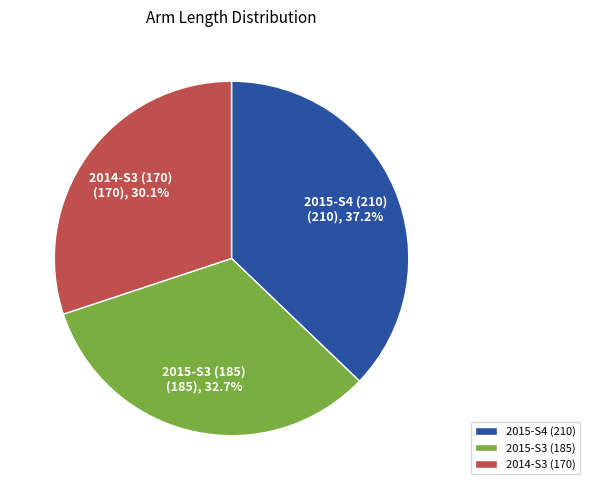

Is the sum of 2015-S4 (210) and 2014-S3 (170) greater than half?

Yes